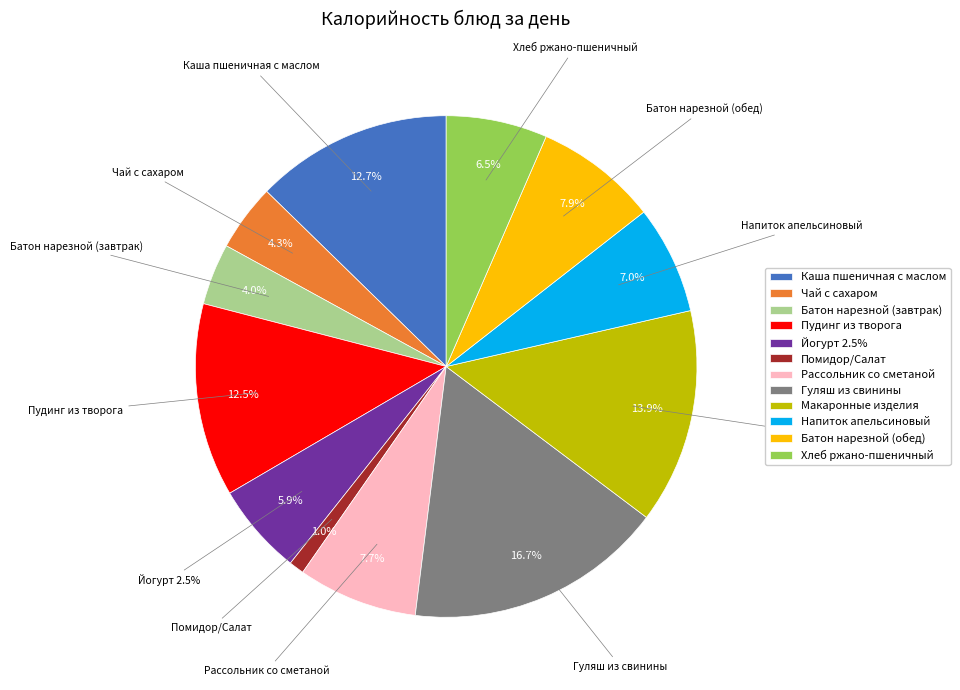

What percentage is the Пудинг из творога slice, to the nearest percent?

12%